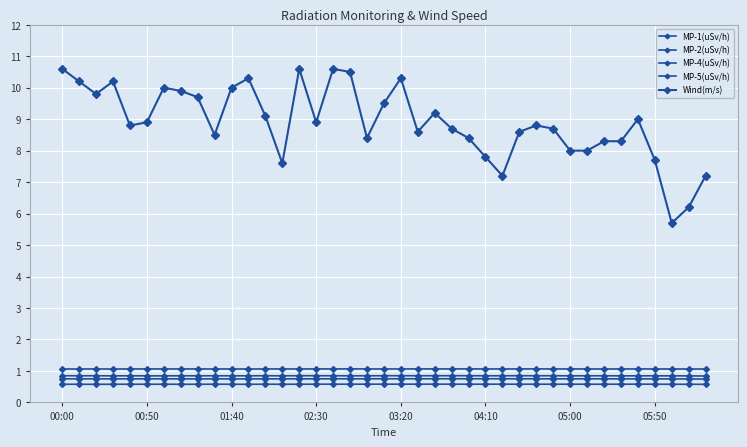

Does the chart have visible grid lines?

Yes